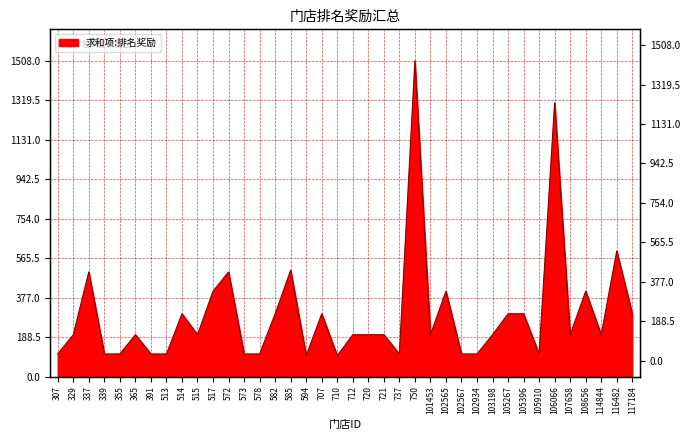

At which category does the chart reach its peak across all series?

750